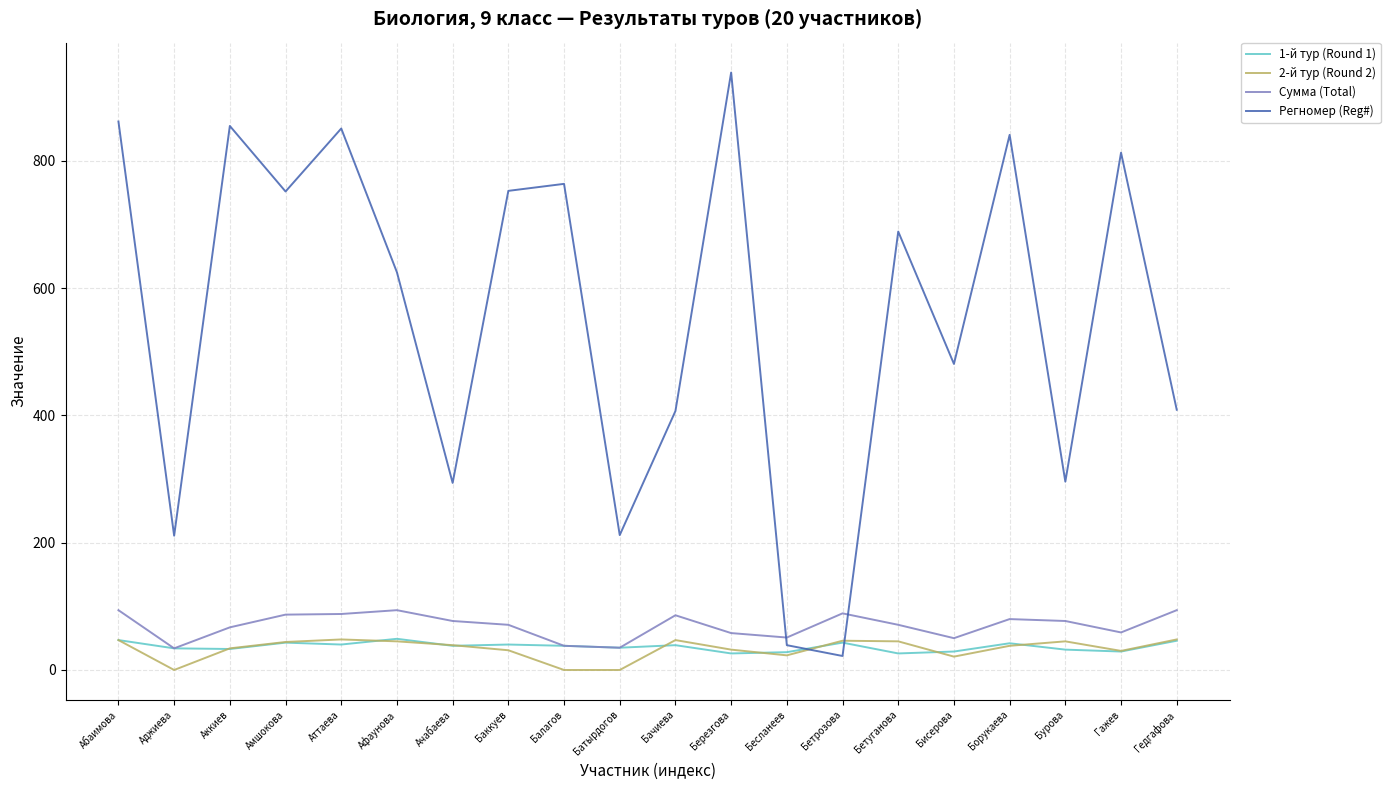

What is the total value across all series at Балагов?

840